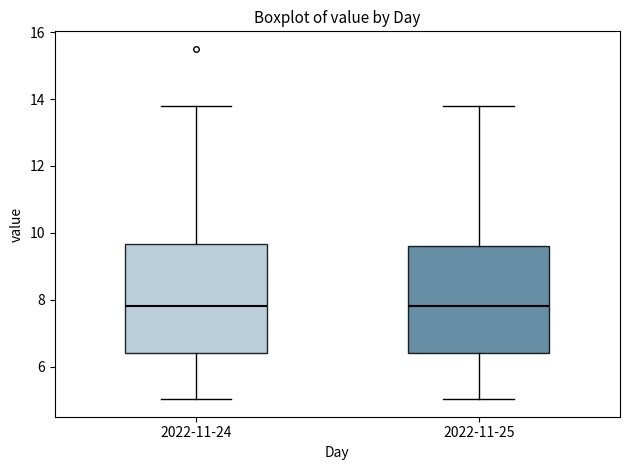

Where does the upper whisker of the box for 2022-11-24 end on the y-axis? The values are not printed on the chart, so give them approximately, as read against the axis.

13.8